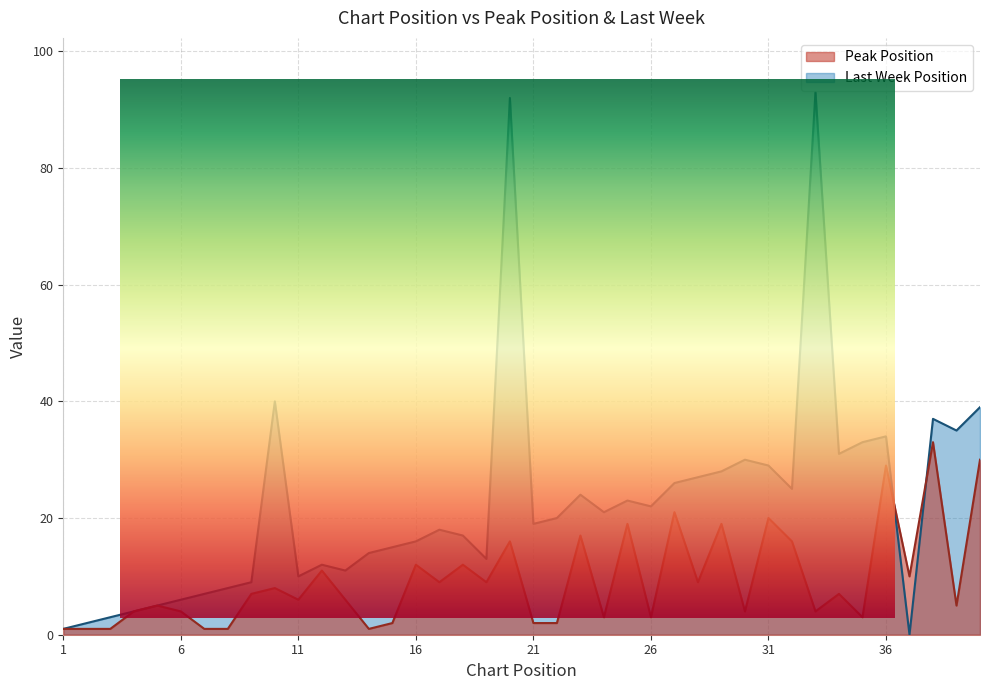

What is the average value?

9